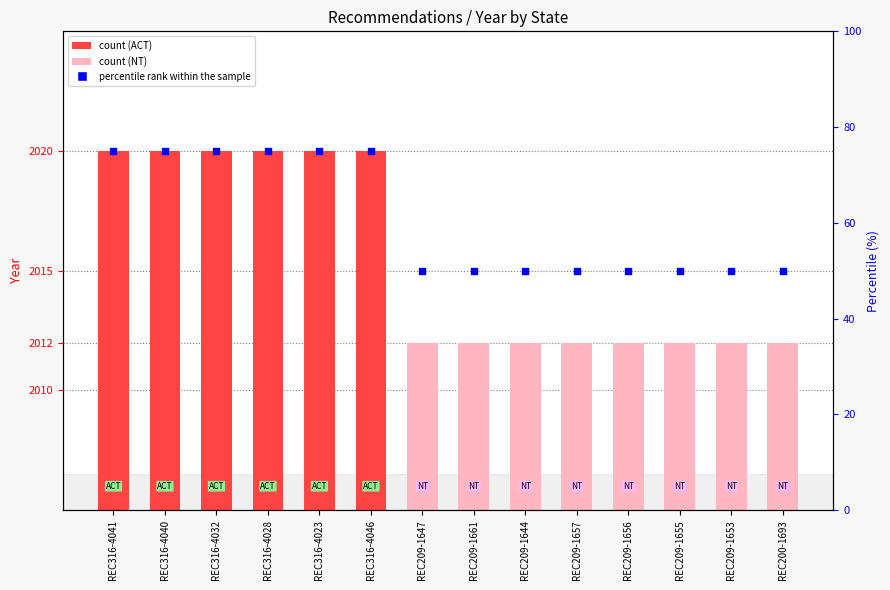

Which series contains the highest Y value?

Year